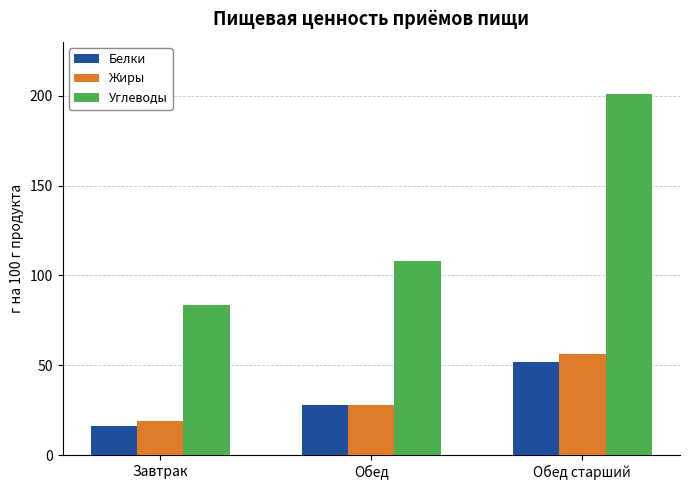

Which series has the widest spread of values?

Углеводы